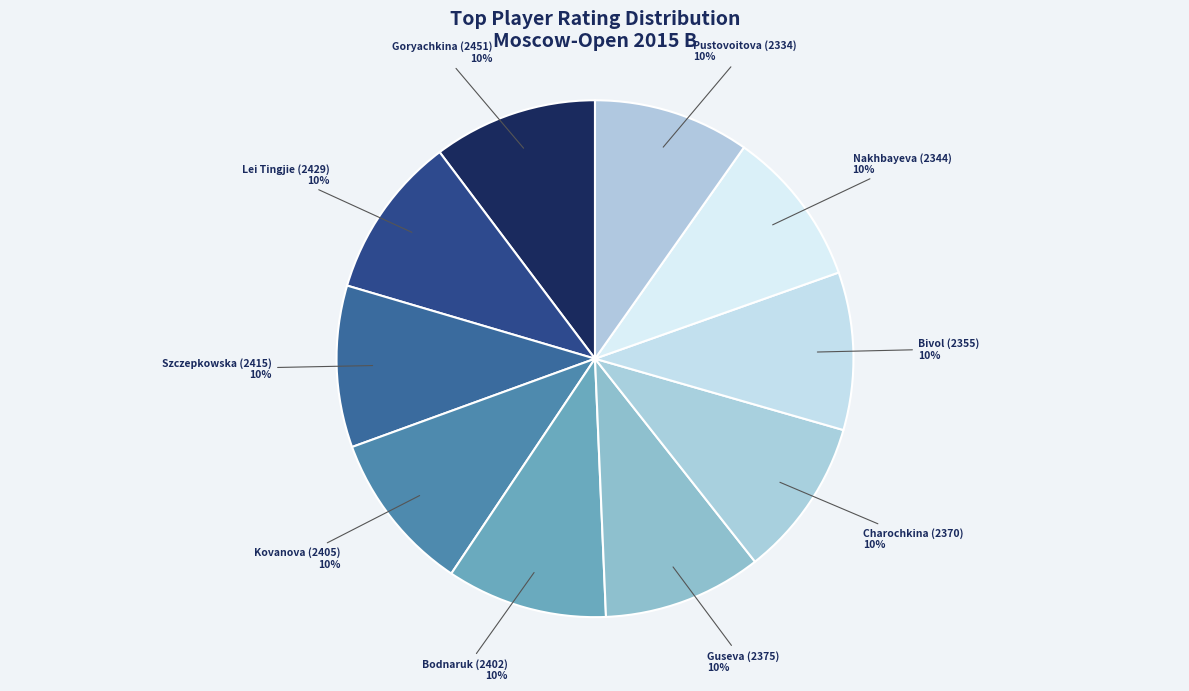

Is there any slice that represents more than half of the pie?

No